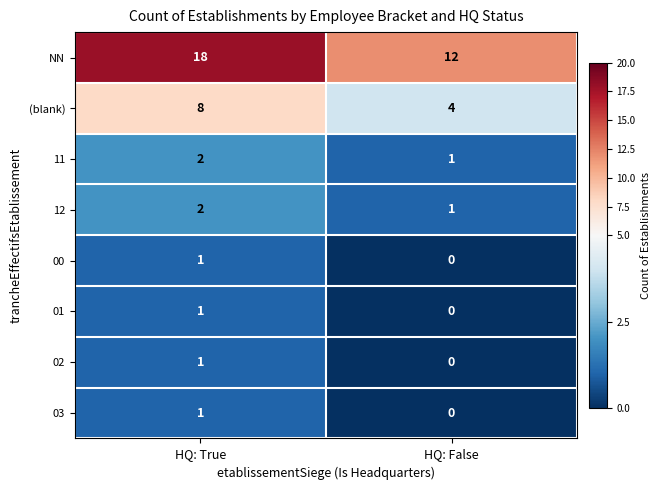

Reading left to right, extract all data points from this chart.

NN: 18	12
(blank): 8	4
11: 2	1
12: 2	1
00: 1	0
01: 1	0
02: 1	0
03: 1	0